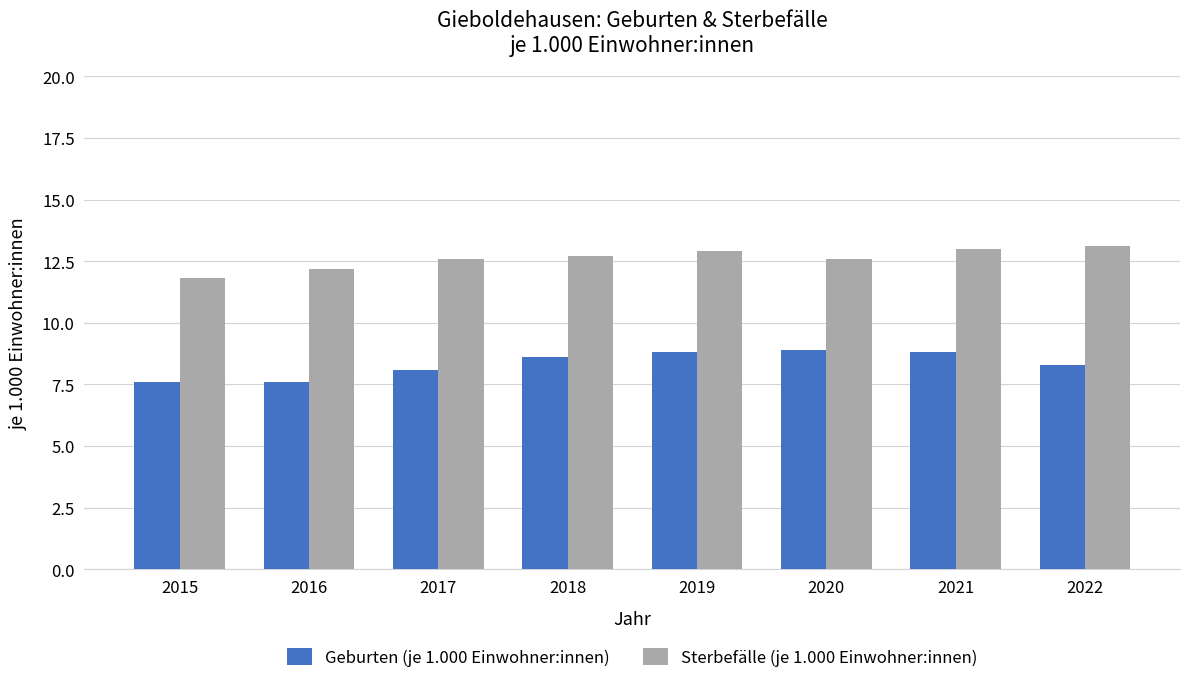

How many values in the Geburten (je 1.000 Einwohner:innen) series are below 8?

2